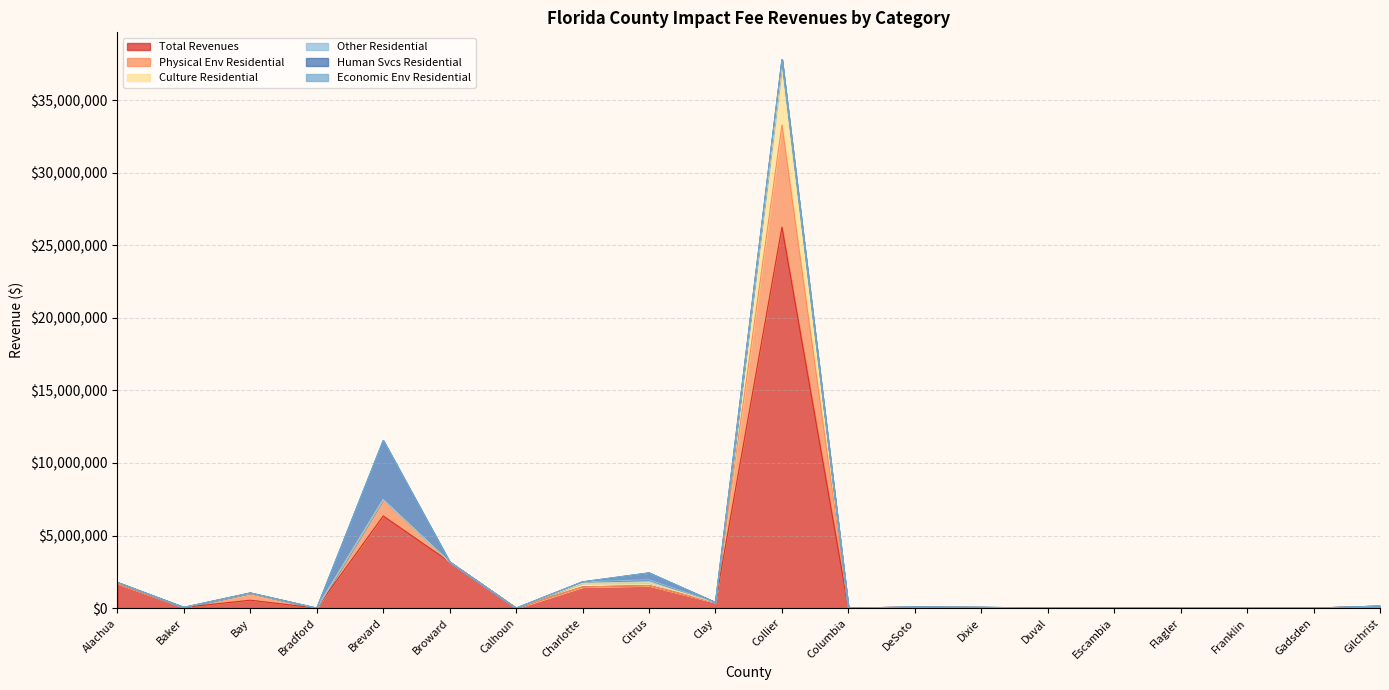

Where is the first local minimum for Total Revenues?

Baker